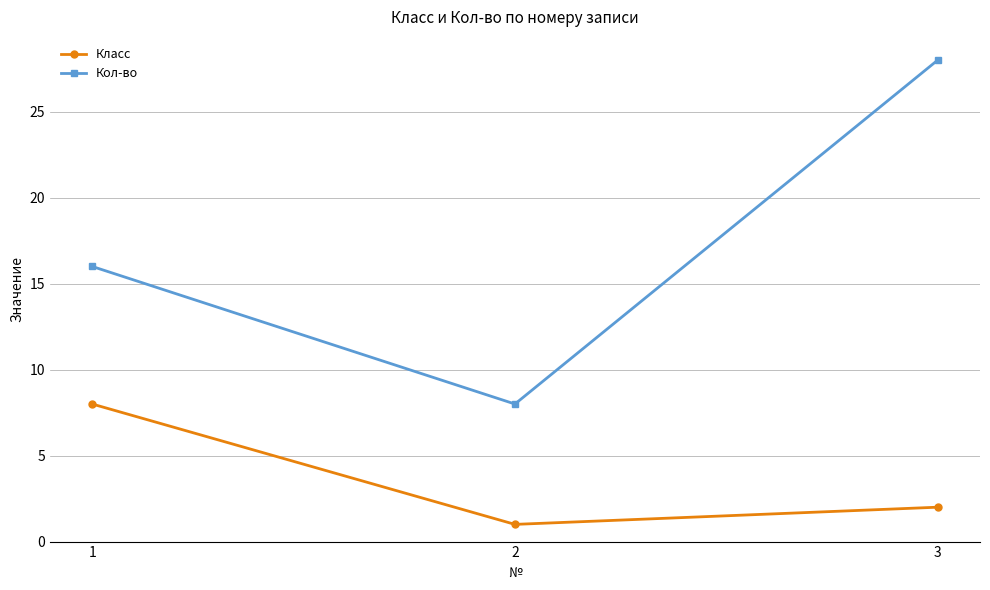

Which series changed the most between 1 and 3?

Кол-во